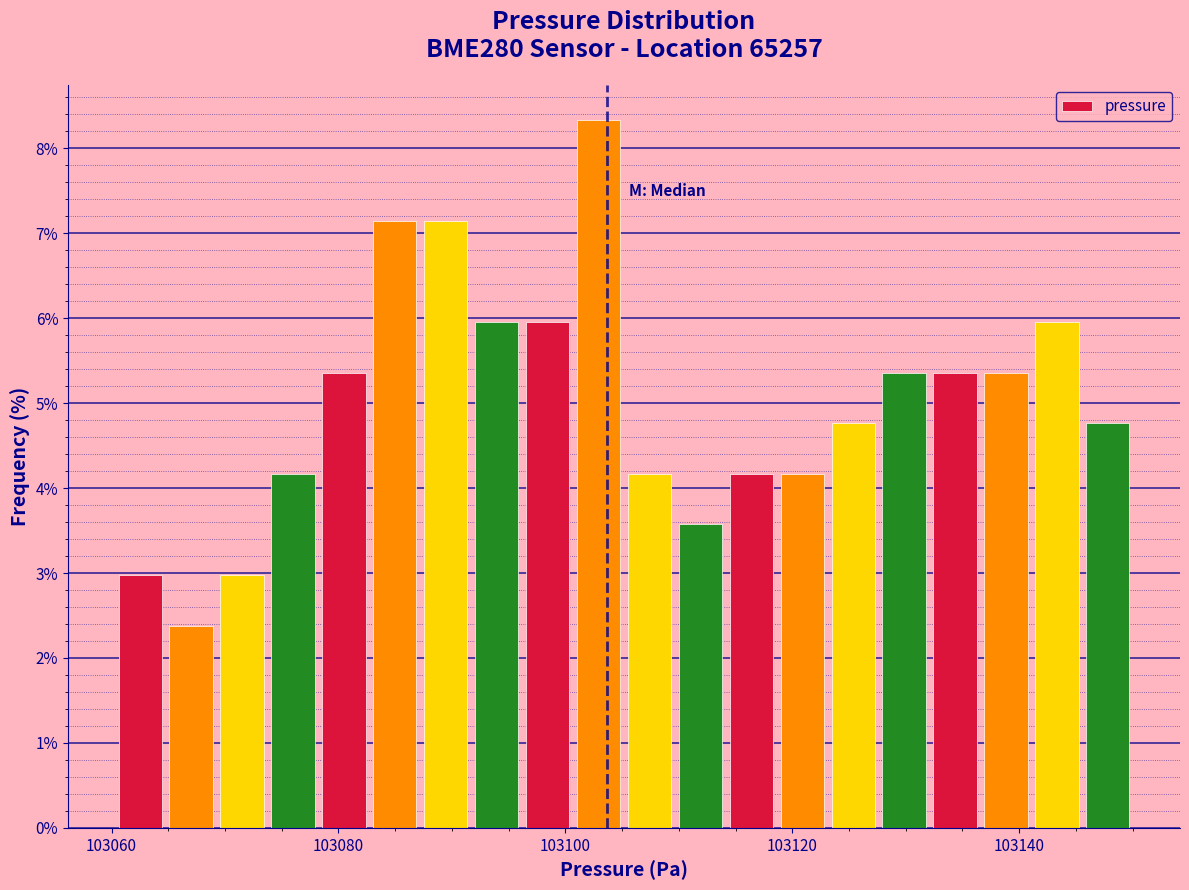

Around what value on the x-axis is the tallest bar? Give the approximate position of its centre, as read against the axis.

103102